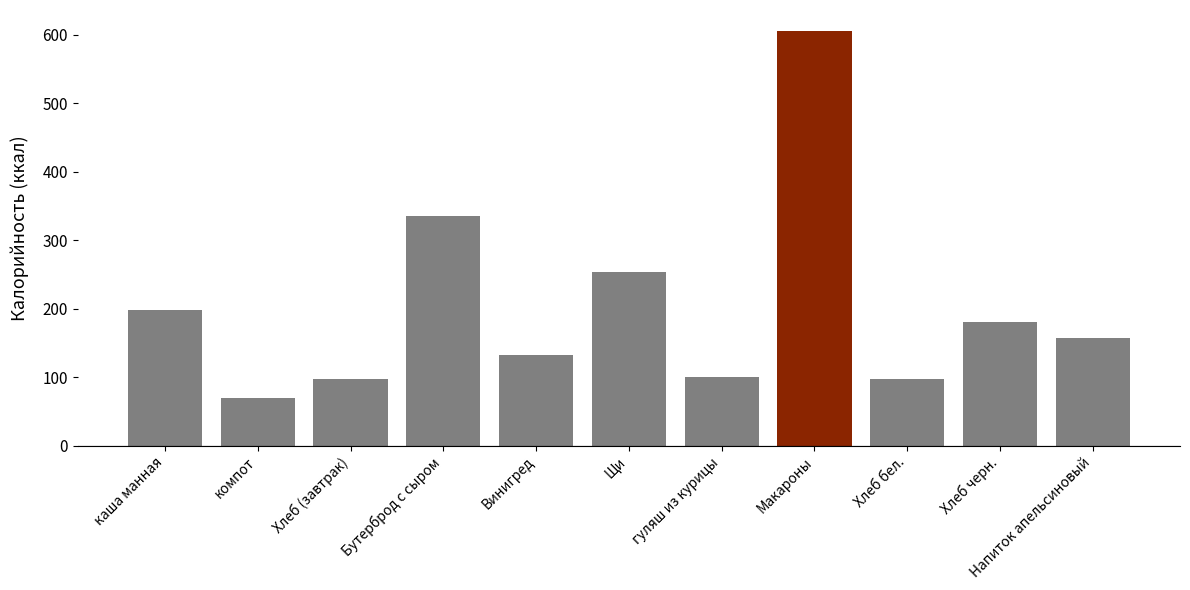

Is it true that the value at гуляш из курицы is 162?

False